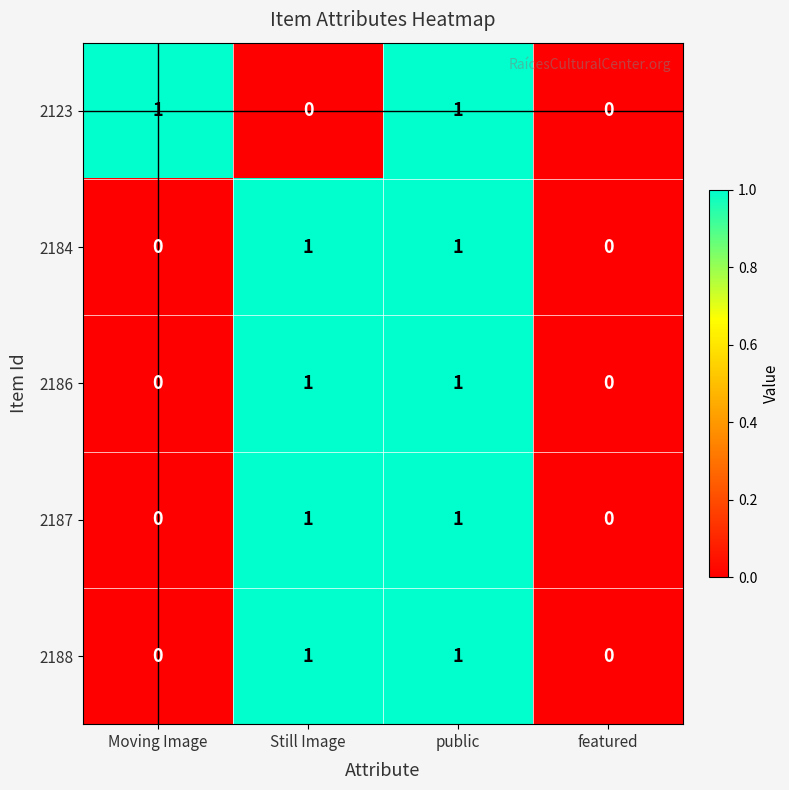

Count the 2123 values in the range 0 to 1.

4